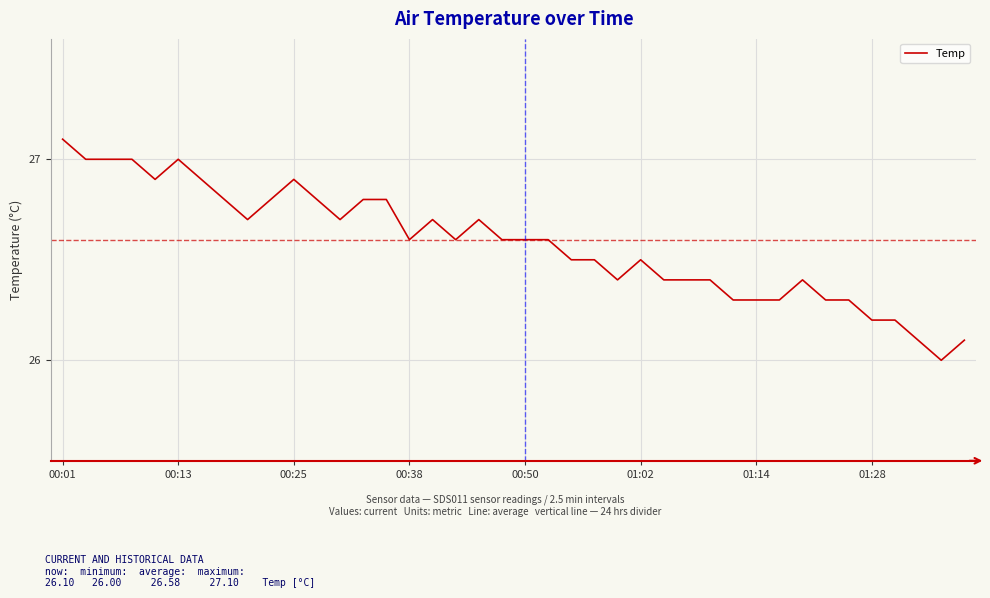

What is the greatest value displayed?

27.1